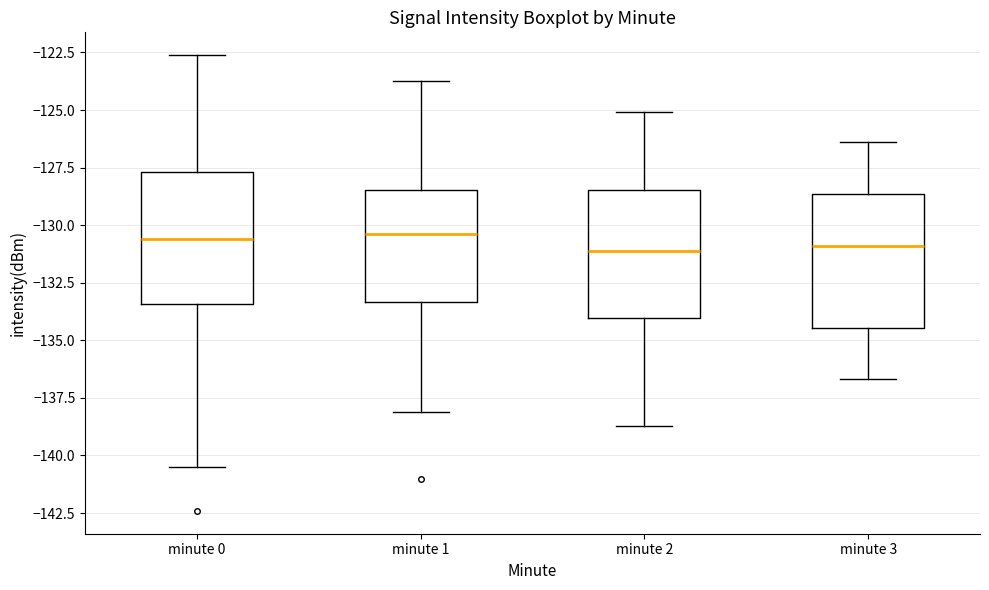

Reading left to right, transcribe this box plot: for each box, give where its median line is, the range the box spans, and where its two whiskers end, as read against the y-axis. The values are not printed on the chart, so give them approximately, as read against the axis.

minute 0: median -130.5, box -133.5 to -127.5, whiskers -140.5 to -122.5
minute 1: median -130.5, box -133.5 to -128.5, whiskers -138.0 to -123.5
minute 2: median -131.0, box -134.0 to -128.5, whiskers -138.5 to -125.0
minute 3: median -131.0, box -134.5 to -128.5, whiskers -136.5 to -126.5